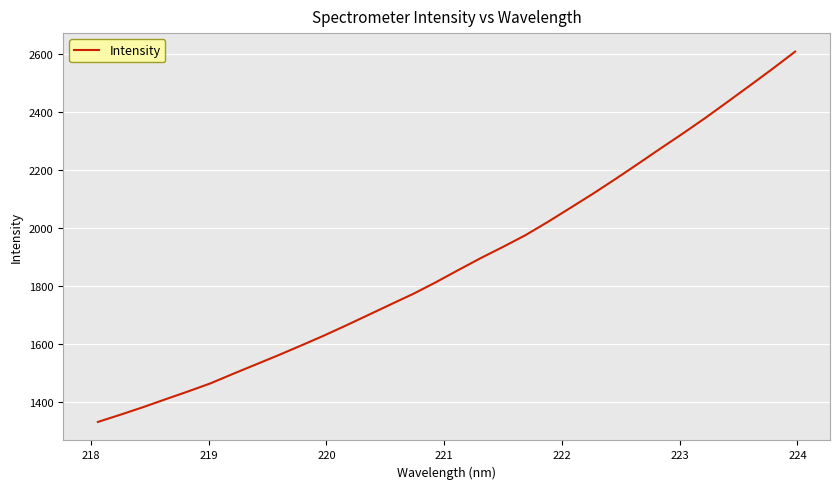

What is the smallest value displayed?

1330.1